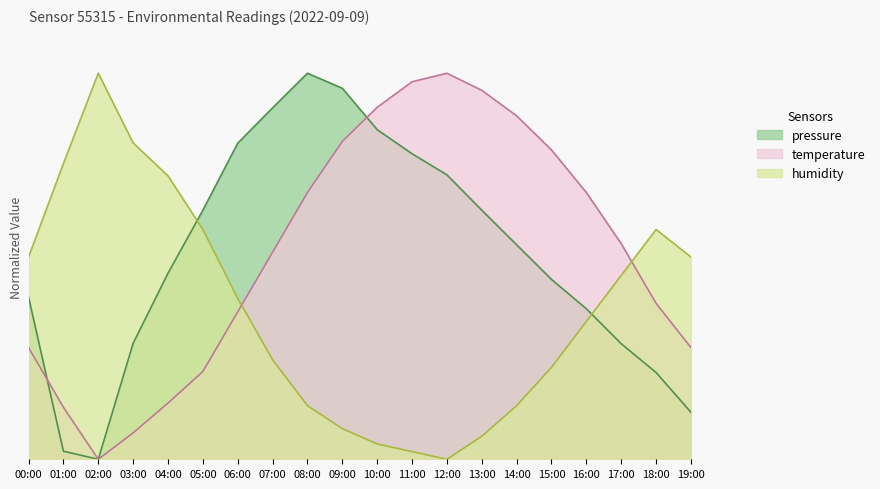

What is the total value across all series at 09:00?

1.9